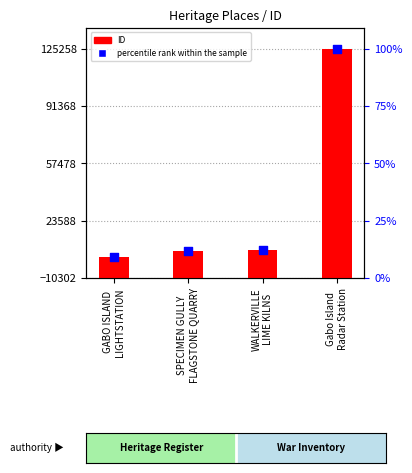

Which series reaches the minimum Y coordinate?

percentile rank within the sample